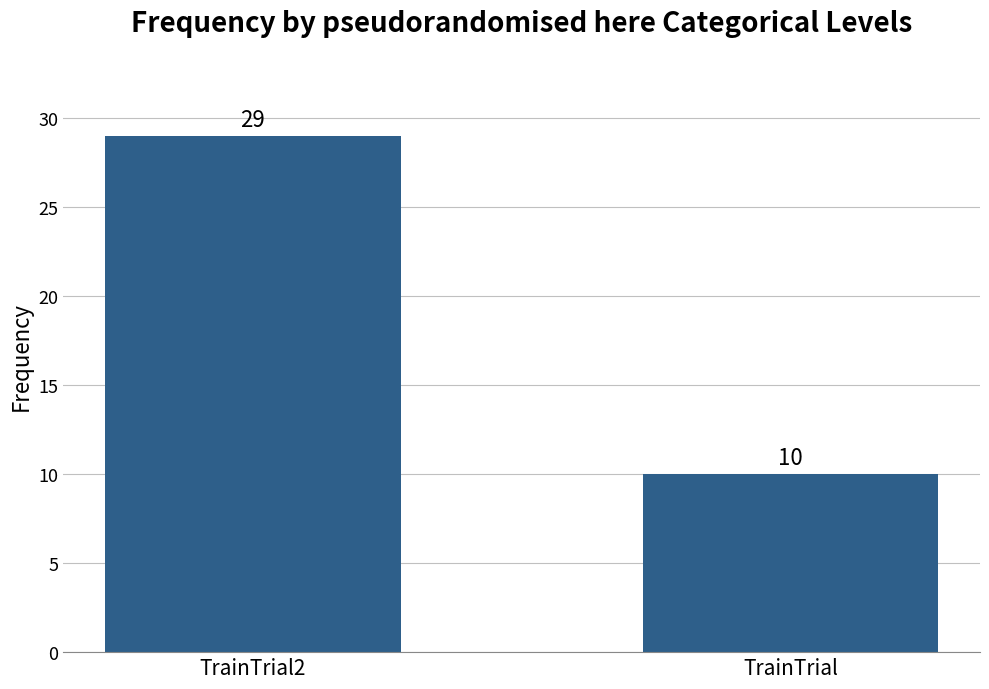

What position from the right is TrainTrial2?

2